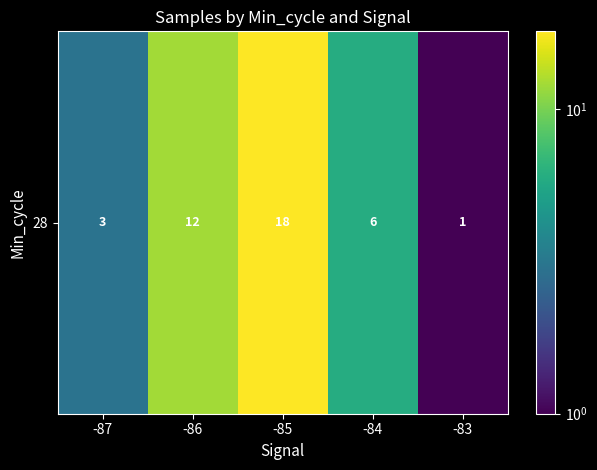

What is the sum of the values at -85 and -84?

24